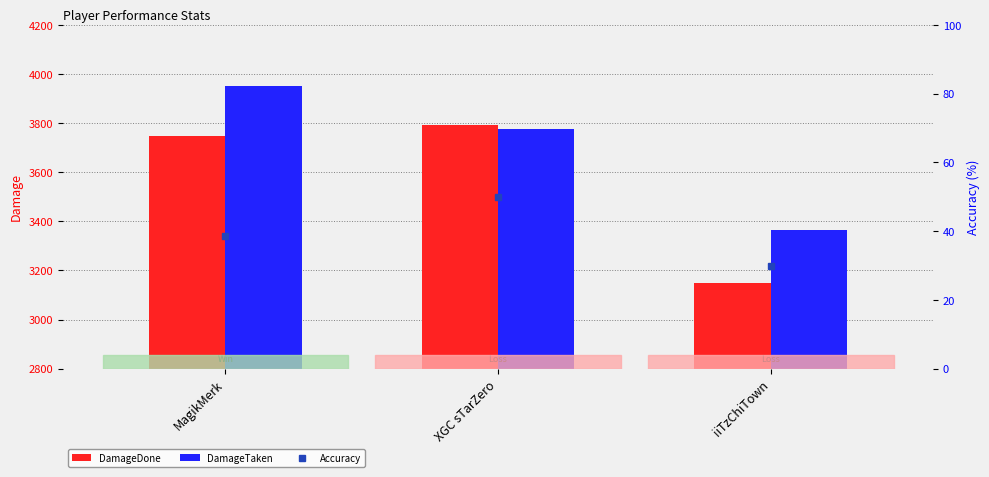

What is the difference between the maximum and minimum values in the DamageTaken series?

586